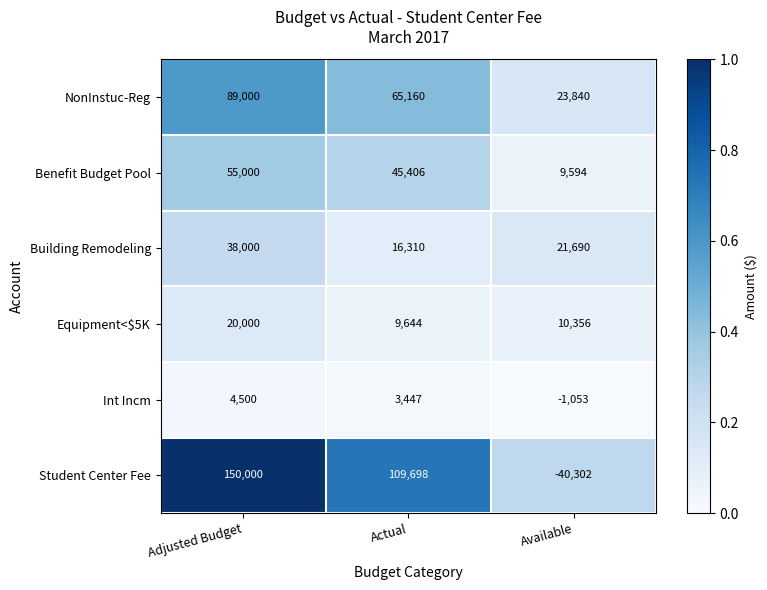

At which category is the sum across all series the highest?

Adjusted Budget